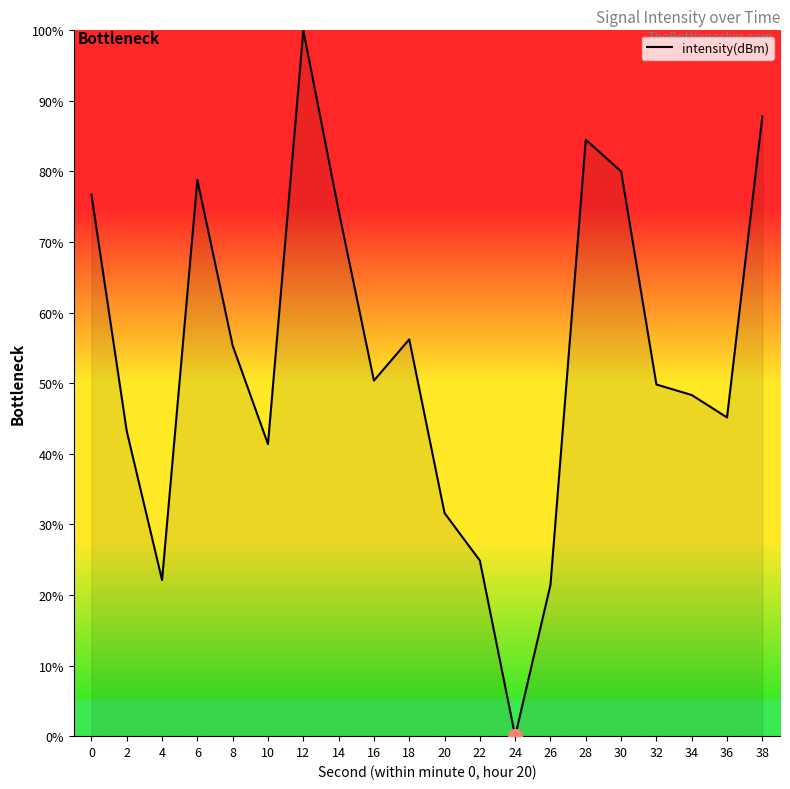

The value at 32 is 14.2. True or false?

False